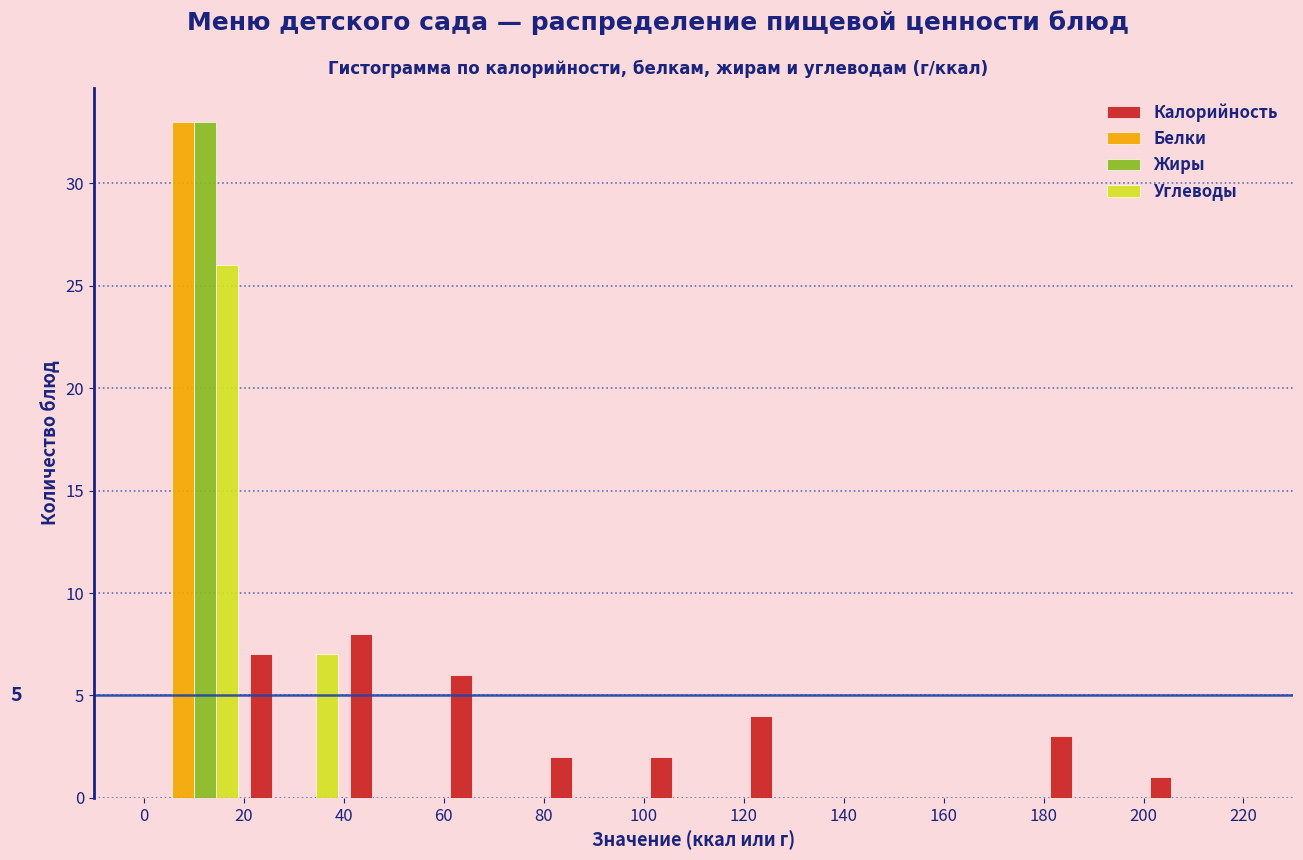

In the Белки series, which range on the x-axis has the tallest bar?

0 to 20